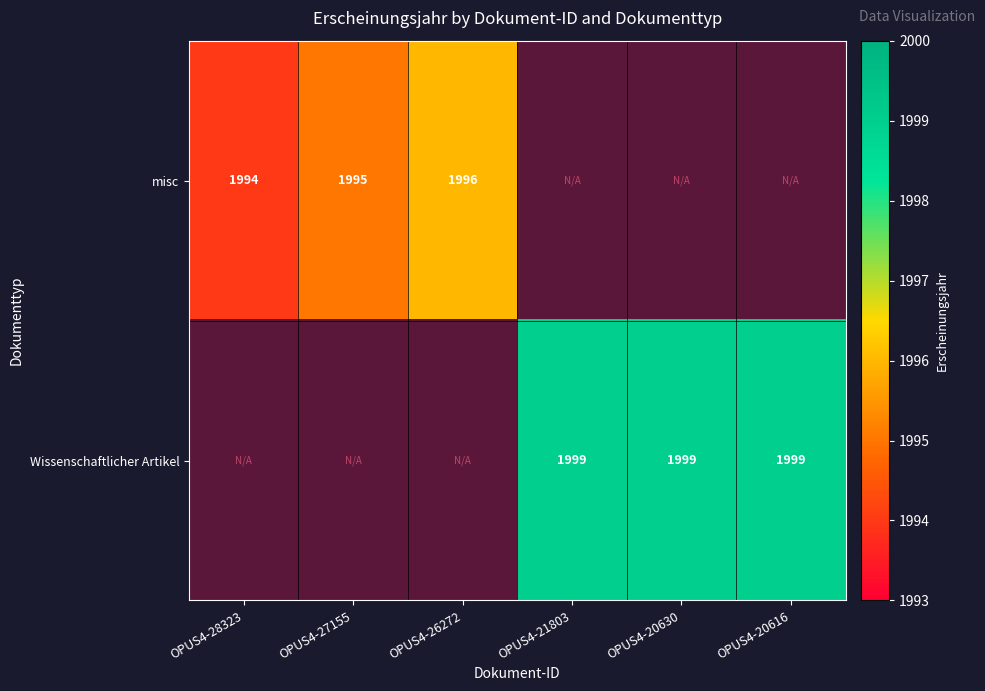

The value of Wissenschaftlicher Artikel at OPUS4-20630 is 1999. True or false?

True